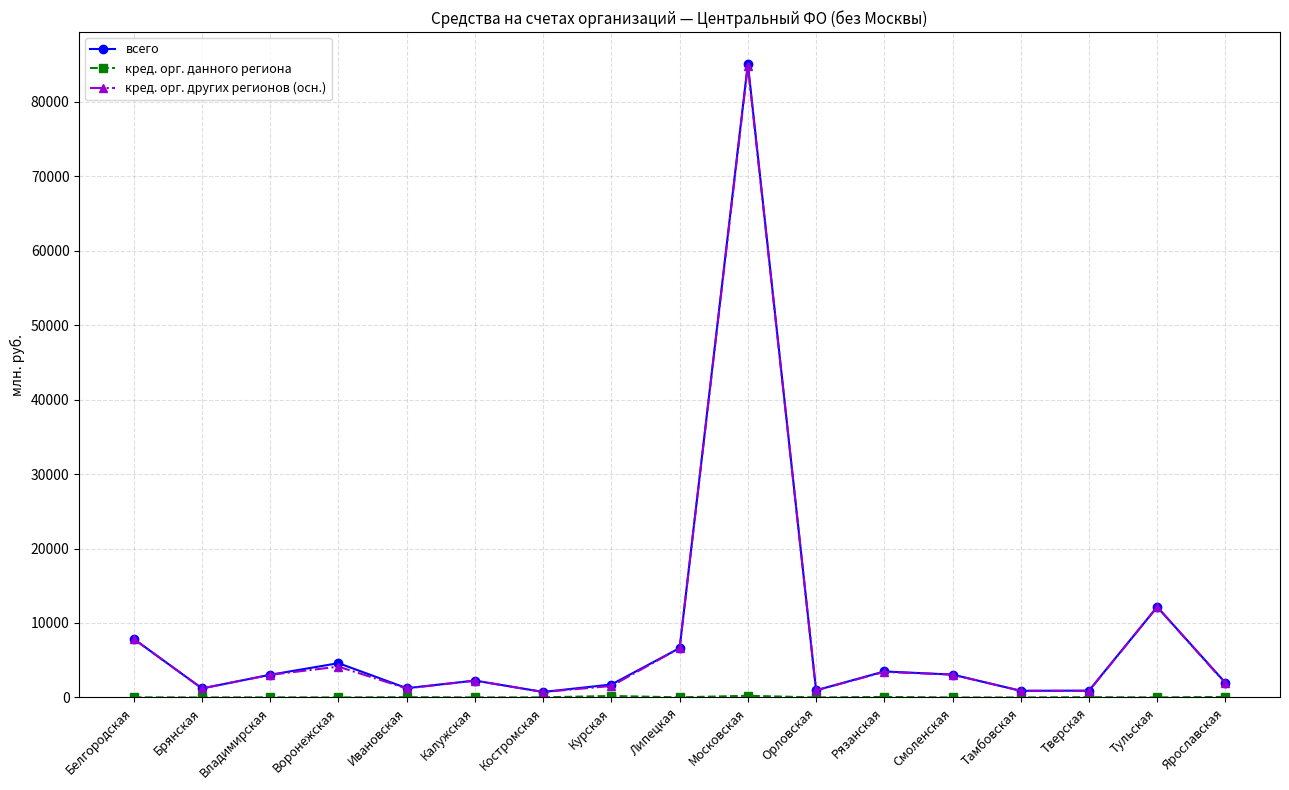

At which category is the sum across all series the highest?

Московская